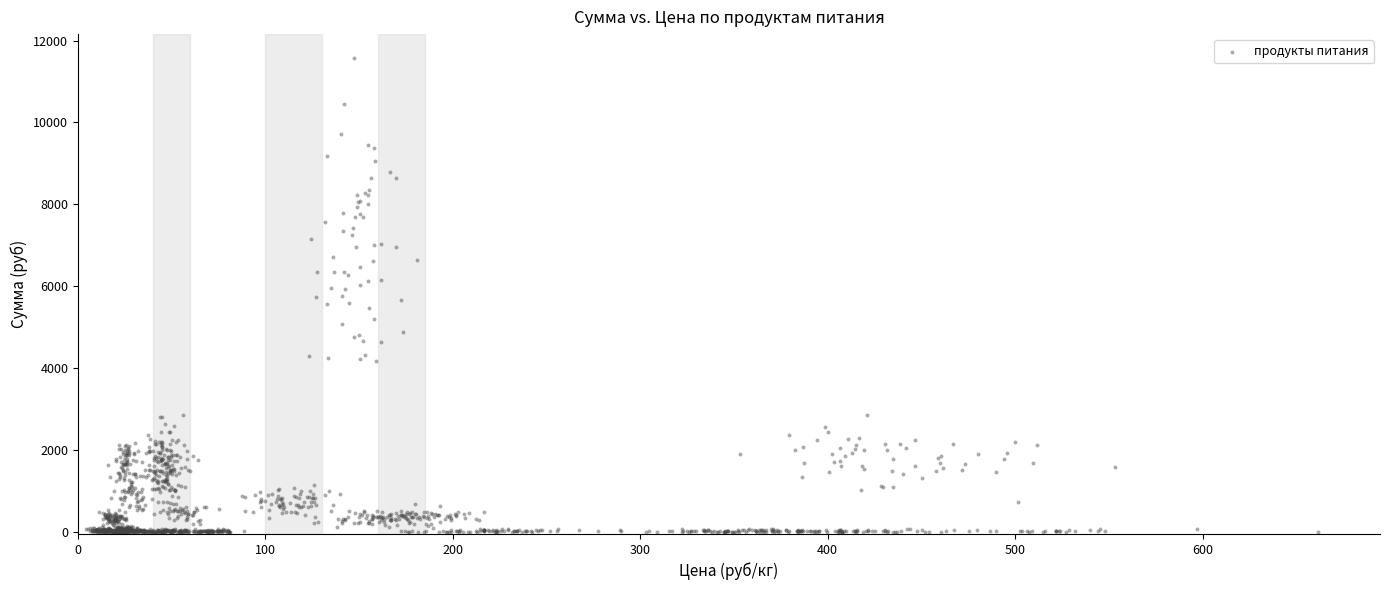

What is the range of Y values (max minus min)?

11578.3